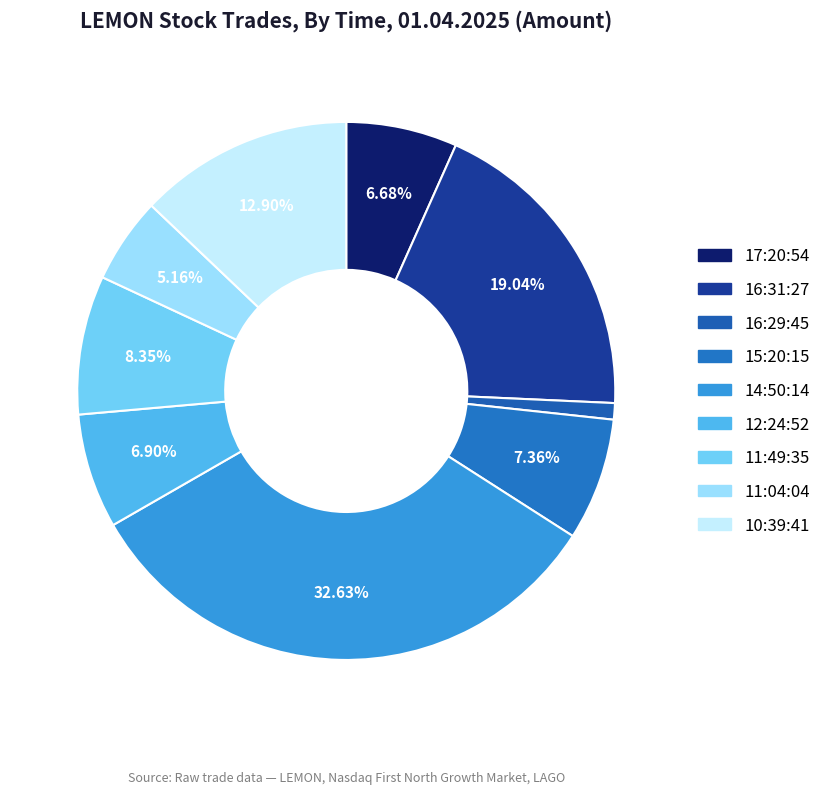

Which slice is the largest?

14:50:14